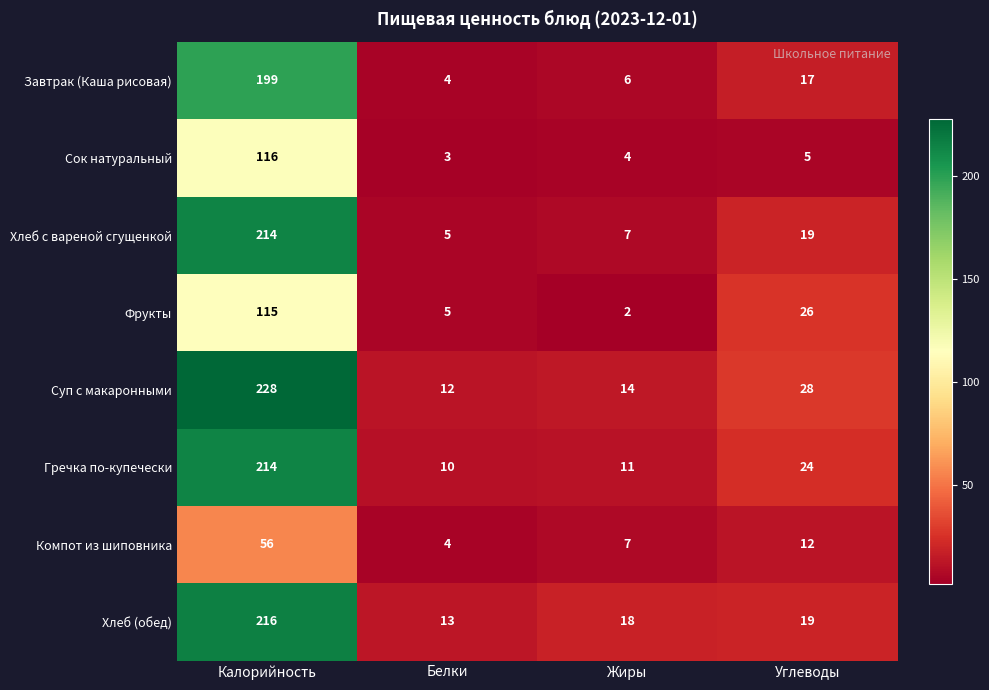

Rank the categories by Сок натуральный value from lowest to highest.

Белки, Жиры, Углеводы, Калорийность